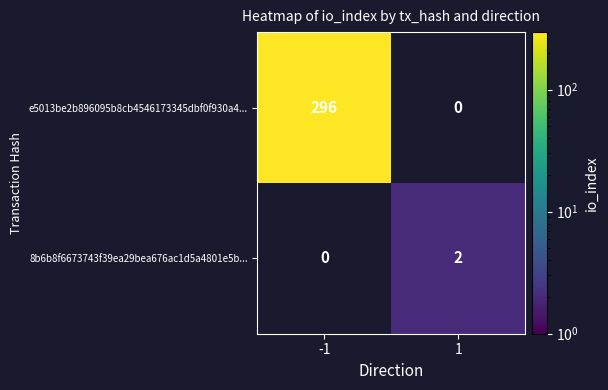

True or false: e5013be2b896095b8cb4546173345dbf0f930a4... has a value of 296 at -1.

True